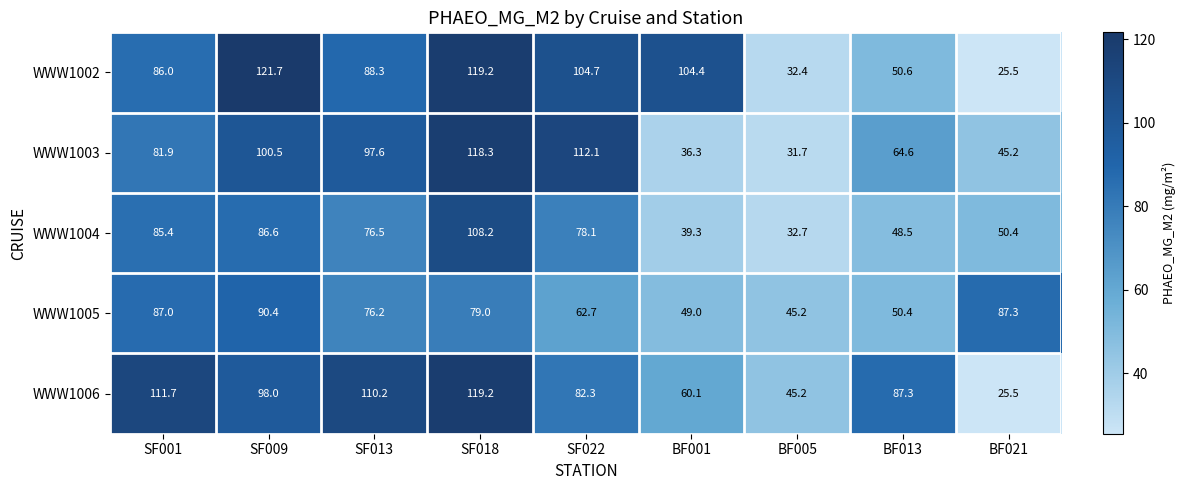

What is the approximate value of WWW1006 at BF005?

45.2